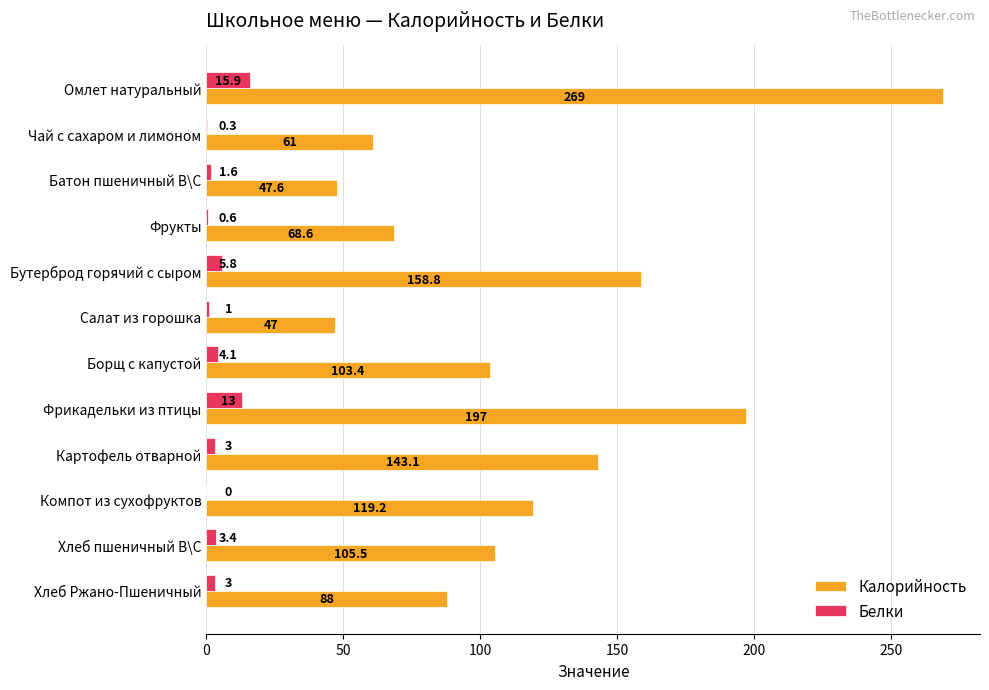

Read the Калорийность value at Борщ с капустой.

103.4